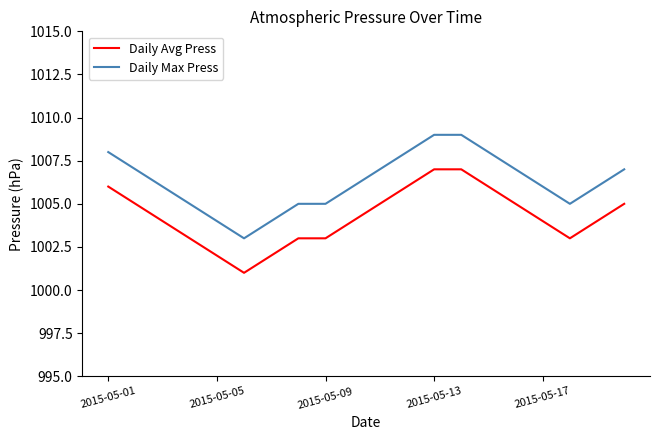

How many lines are shown in the chart?

2